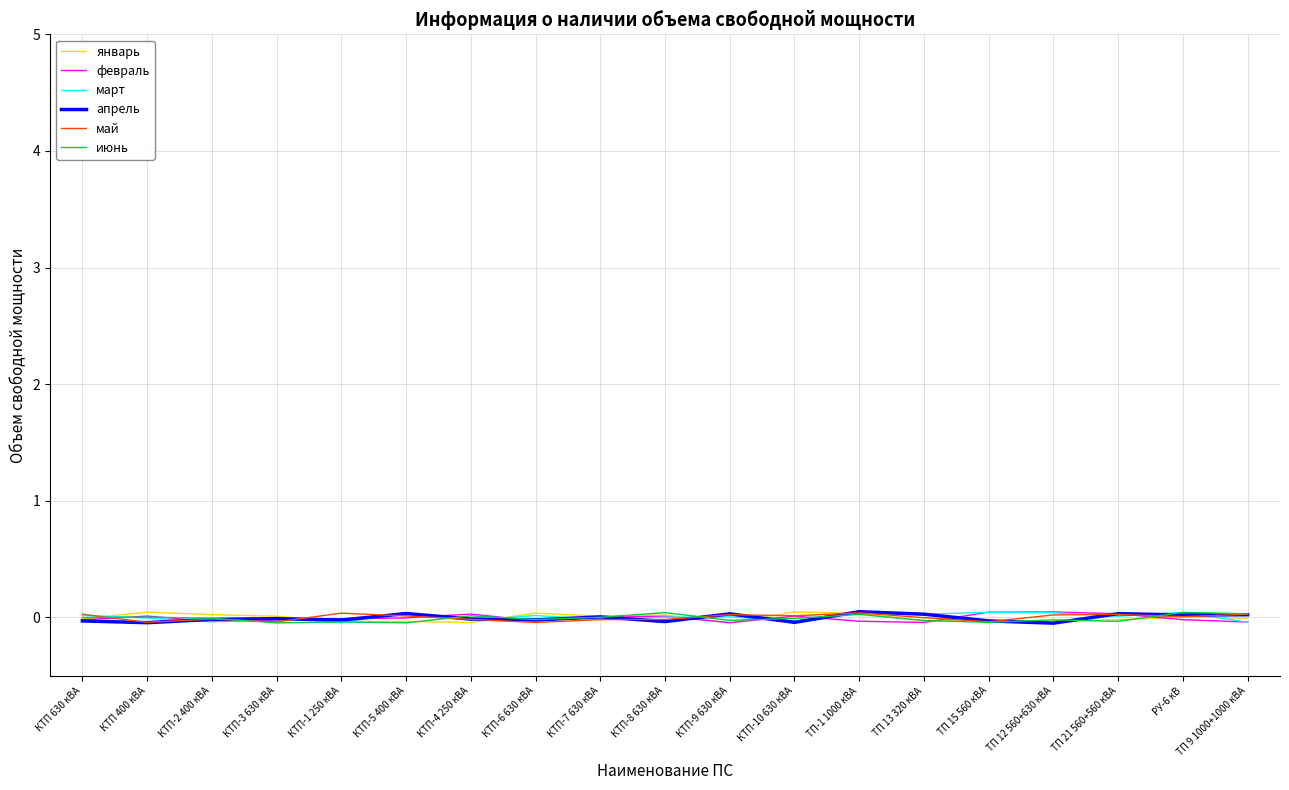

How many distinct data groups are displayed?

6